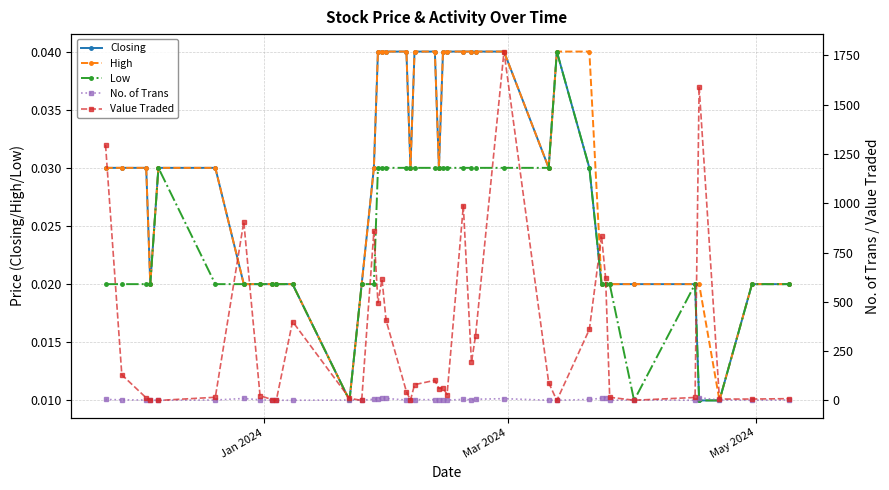

Is the value of Low at 33 greater than the value of No. of Trans at Mar 2024?

No